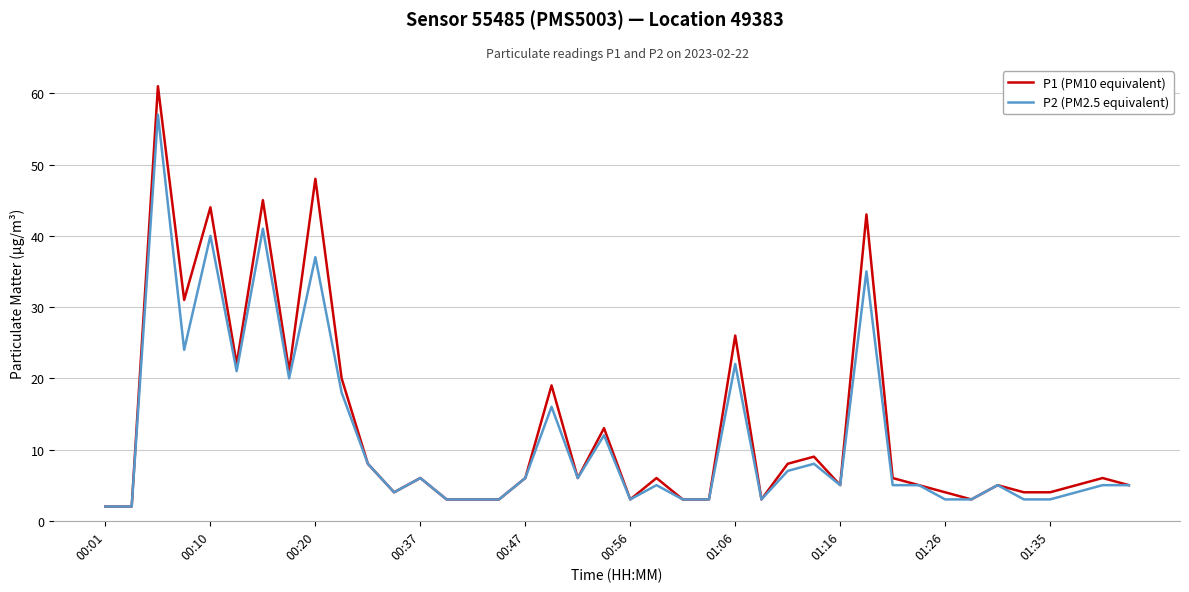

Reading left to right, list all the values displayed in this chart.

P1 (PM10 equivalent): 2	2	61	31	44	22	45	21	48	20	8	4	6	3	3	3	6	19	6	13	3	6	3	3	26	3	8	9	5	43	6	5	4	3	5	4	4	5	6	5
P2 (PM2.5 equivalent): 2	2	57	24	40	21	41	20	37	18	8	4	6	3	3	3	6	16	6	12	3	5	3	3	22	3	7	8	5	35	5	5	3	3	5	3	3	4	5	5